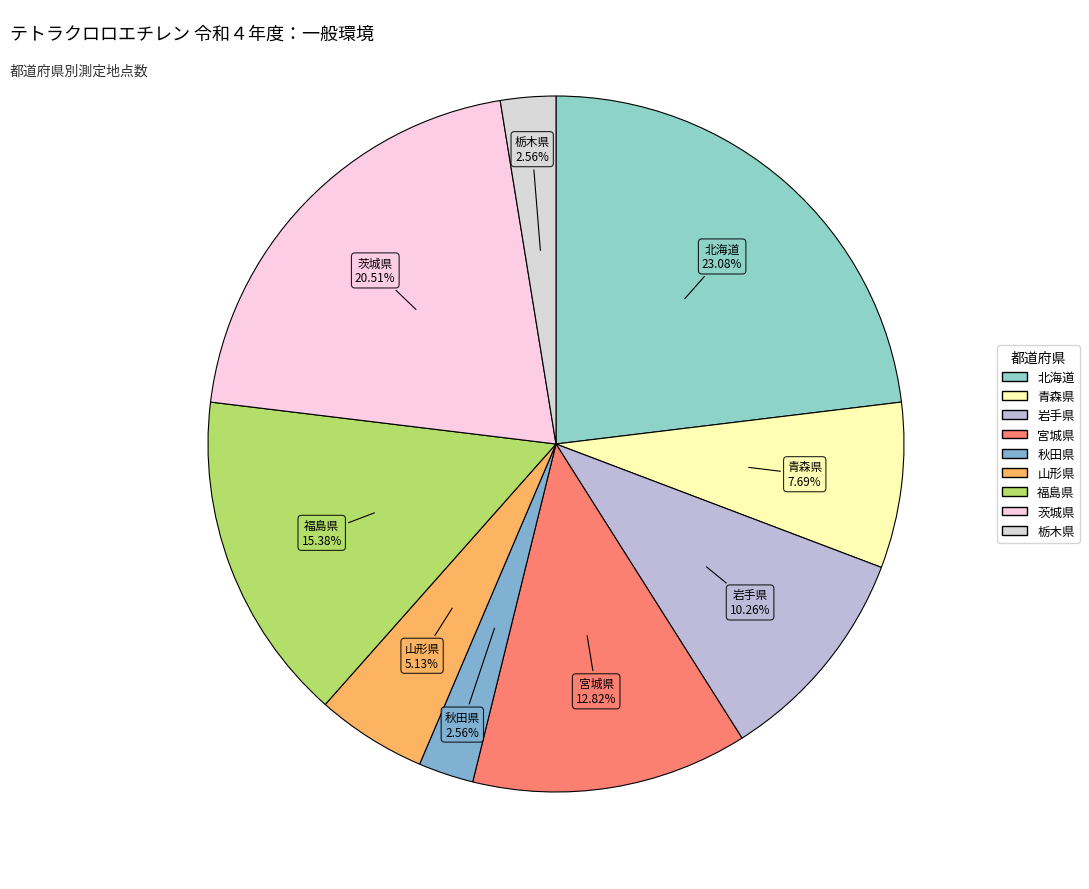

To the nearest percent, what percentage of the pie is 福島県?

15%